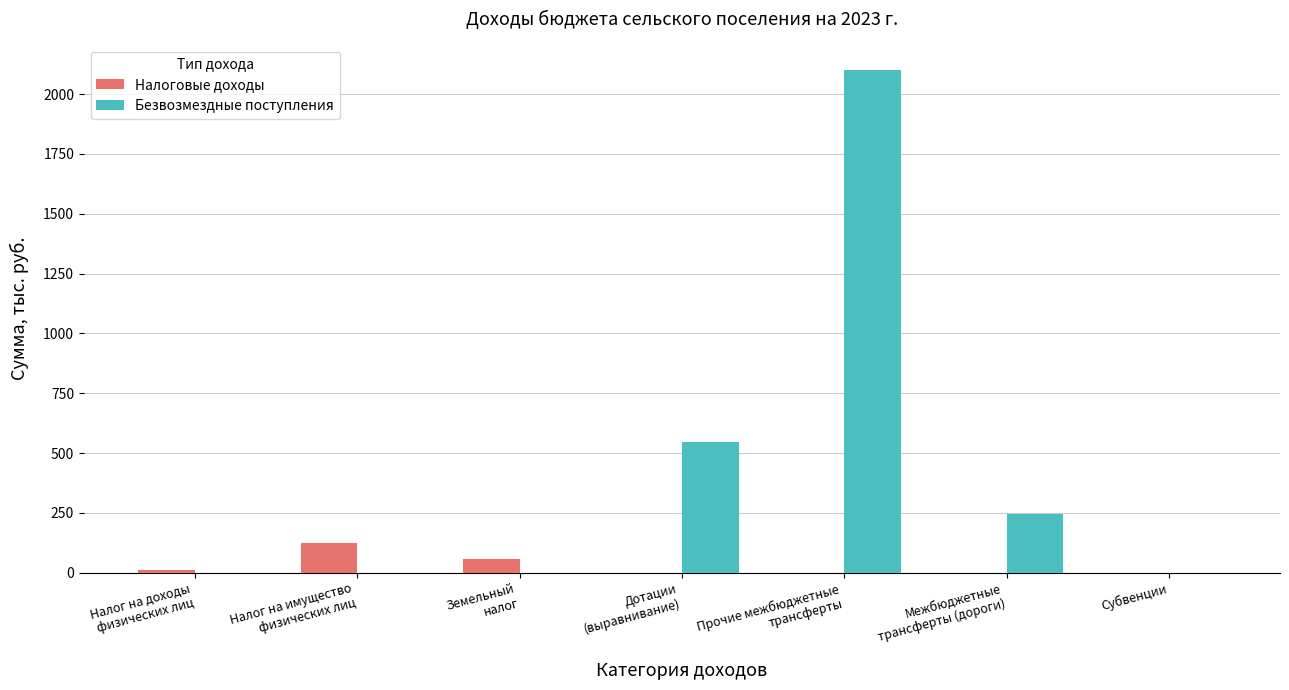

Which series has the largest range (max minus min)?

Безвозмездные поступления